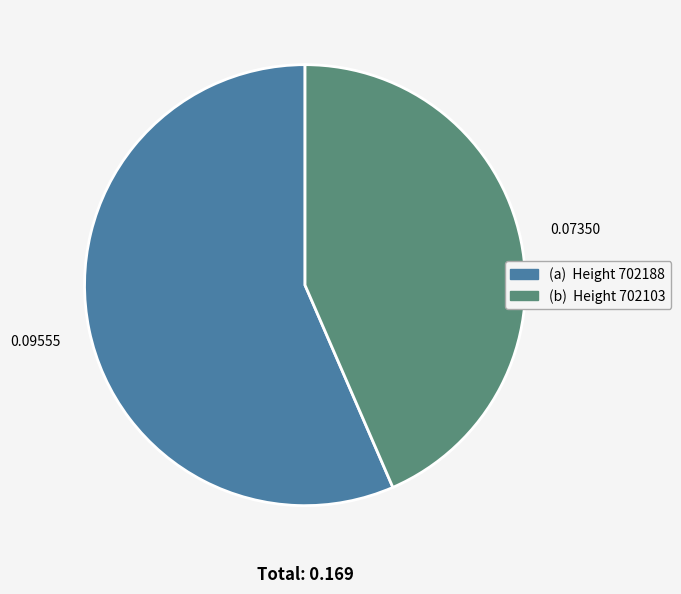

Does (a) Height 702188 account for over 50% of the chart?

Yes